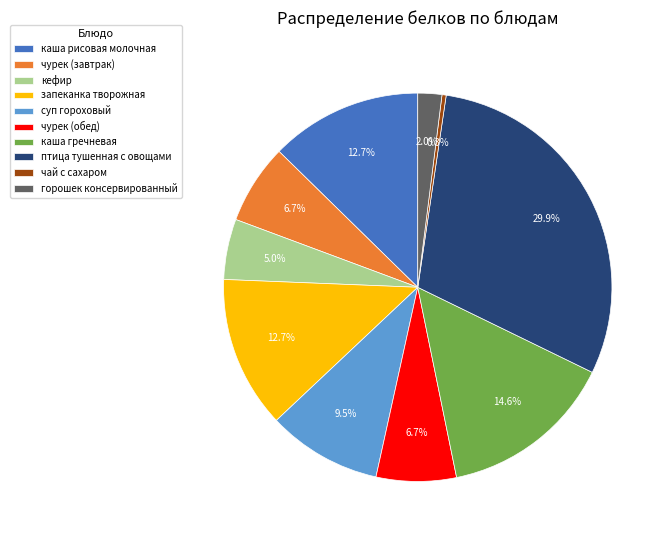

What portion of the pie excludes чай с сахаром?

99.7%